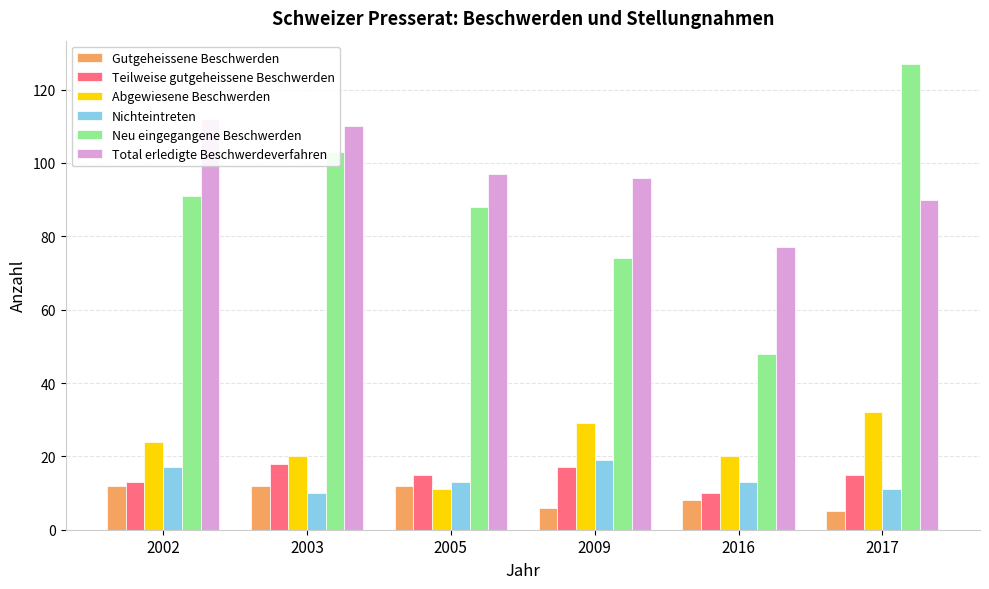

Reading right to left, transcribe all the data shown in this chart.

Gutgeheissene Beschwerden: 2017=5	2016=8	2009=6	2005=12	2003=12	2002=12
Teilweise gutgeheissene Beschwerden: 2017=15	2016=10	2009=17	2005=15	2003=18	2002=13
Abgewiesene Beschwerden: 2017=32	2016=20	2009=29	2005=11	2003=20	2002=24
Nichteintreten: 2017=11	2016=13	2009=19	2005=13	2003=10	2002=17
Neu eingegangene Beschwerden: 2017=127	2016=48	2009=74	2005=88	2003=103	2002=91
Total erledigte Beschwerdeverfahren: 2017=90	2016=77	2009=96	2005=97	2003=110	2002=112